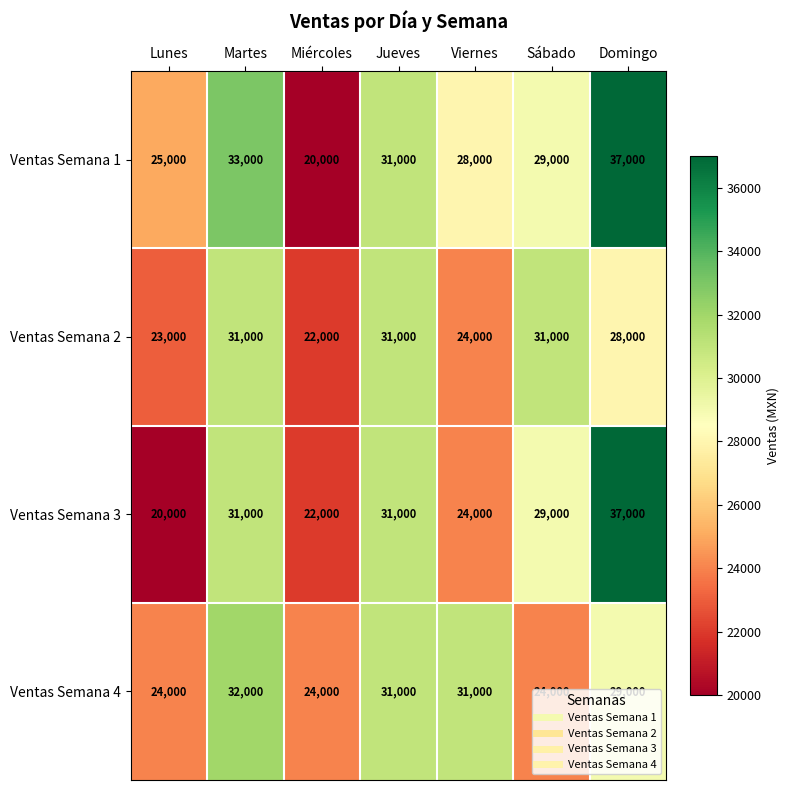

Which series has the largest total across all categories?

Ventas Semana 1